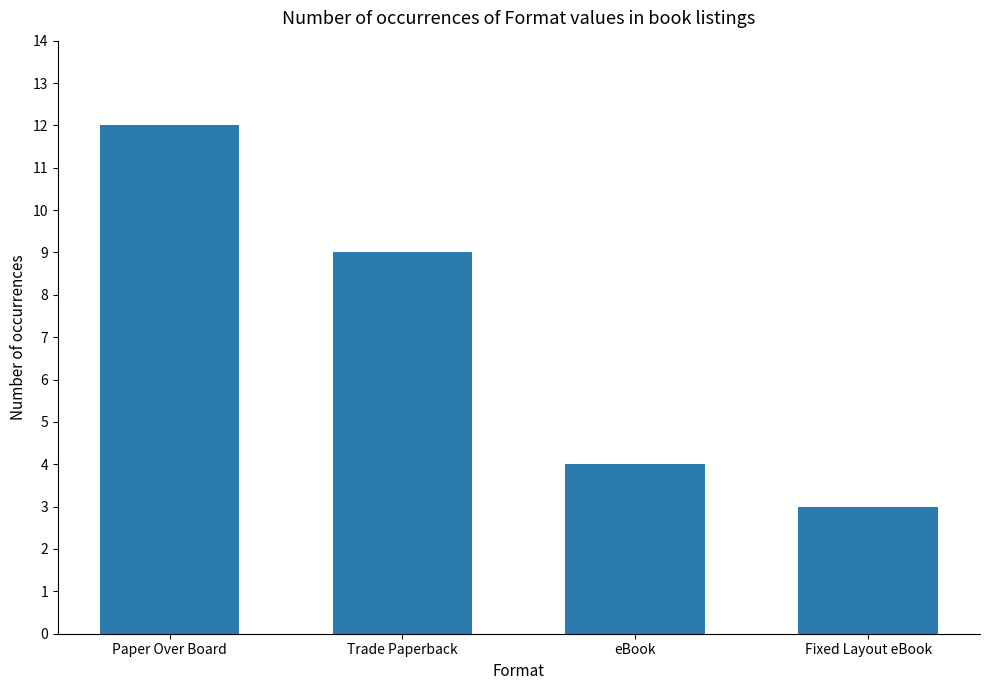

Which label corresponds to the smallest value in the chart?

Fixed Layout eBook